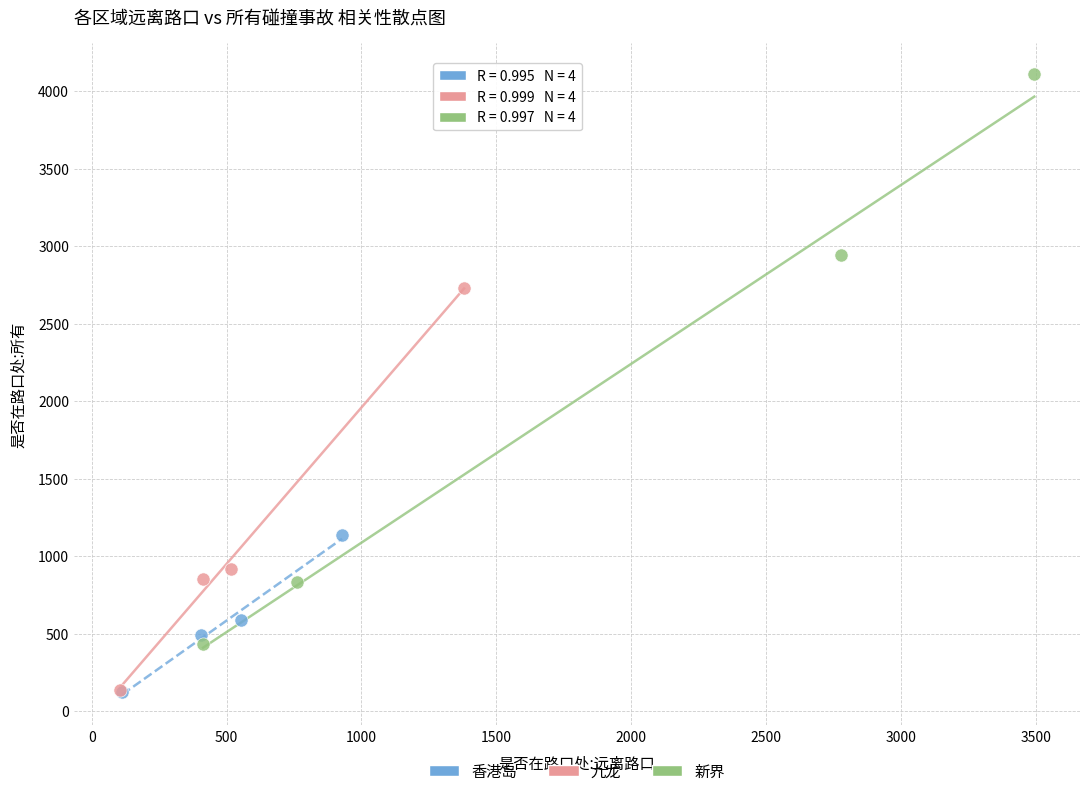

Which series has the largest Y range (max minus min)?

新界